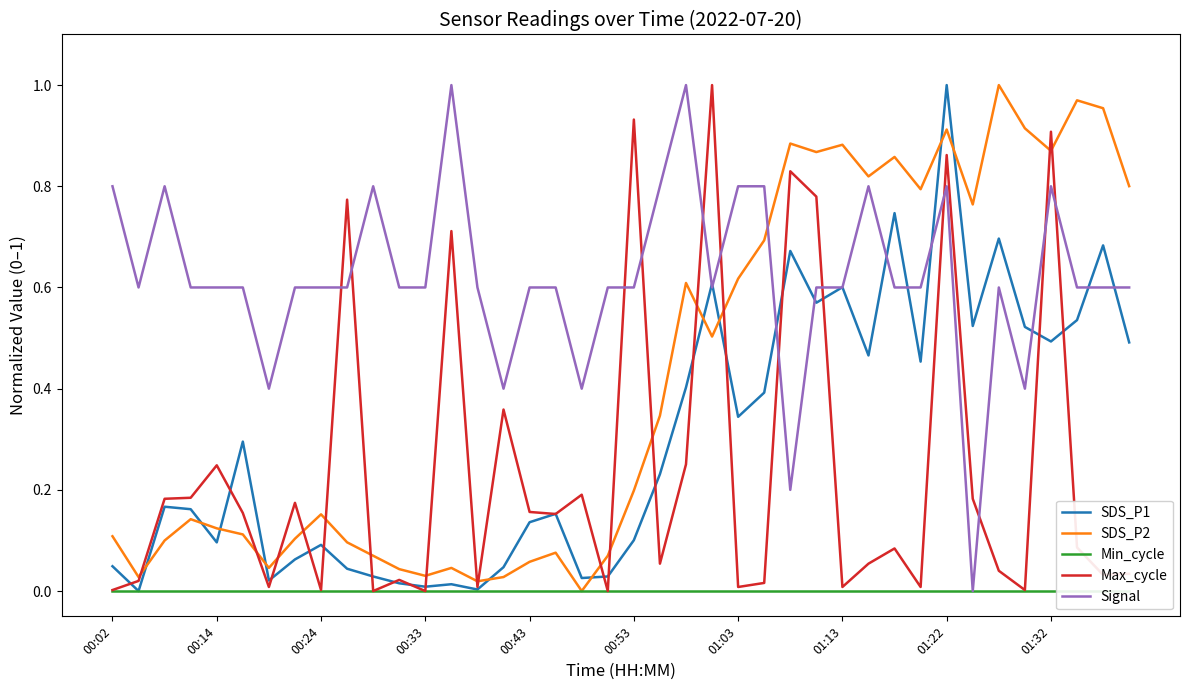

What is the difference between the maximum and second lowest values in the SDS_P2 series?

1.0